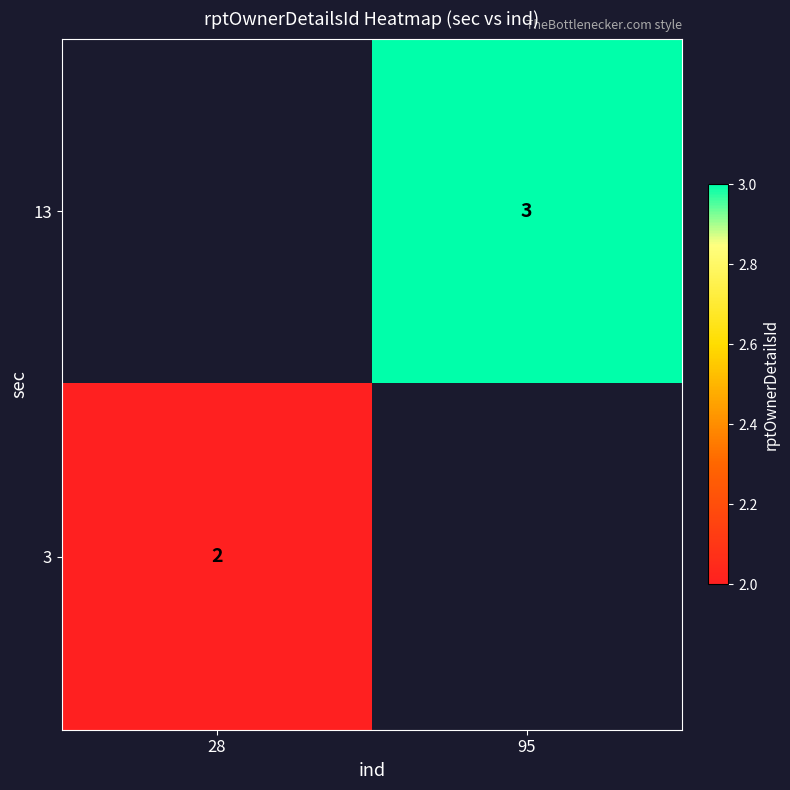

The value of 13 at 95 is 3. True or false?

True